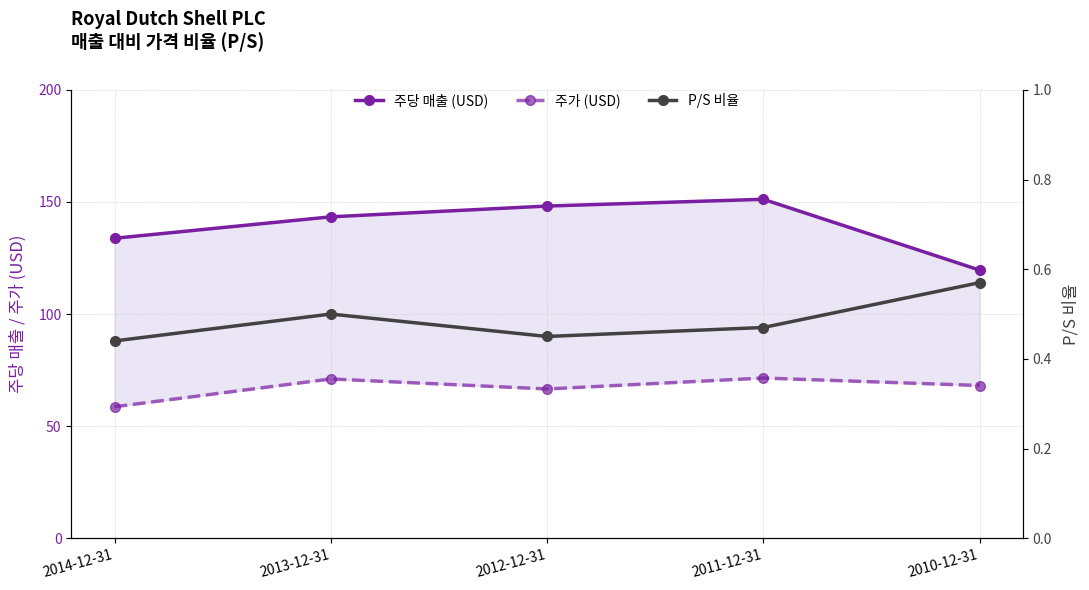

Is it true that P/S 비율 equals 0.7 at 2011-12-31?

False